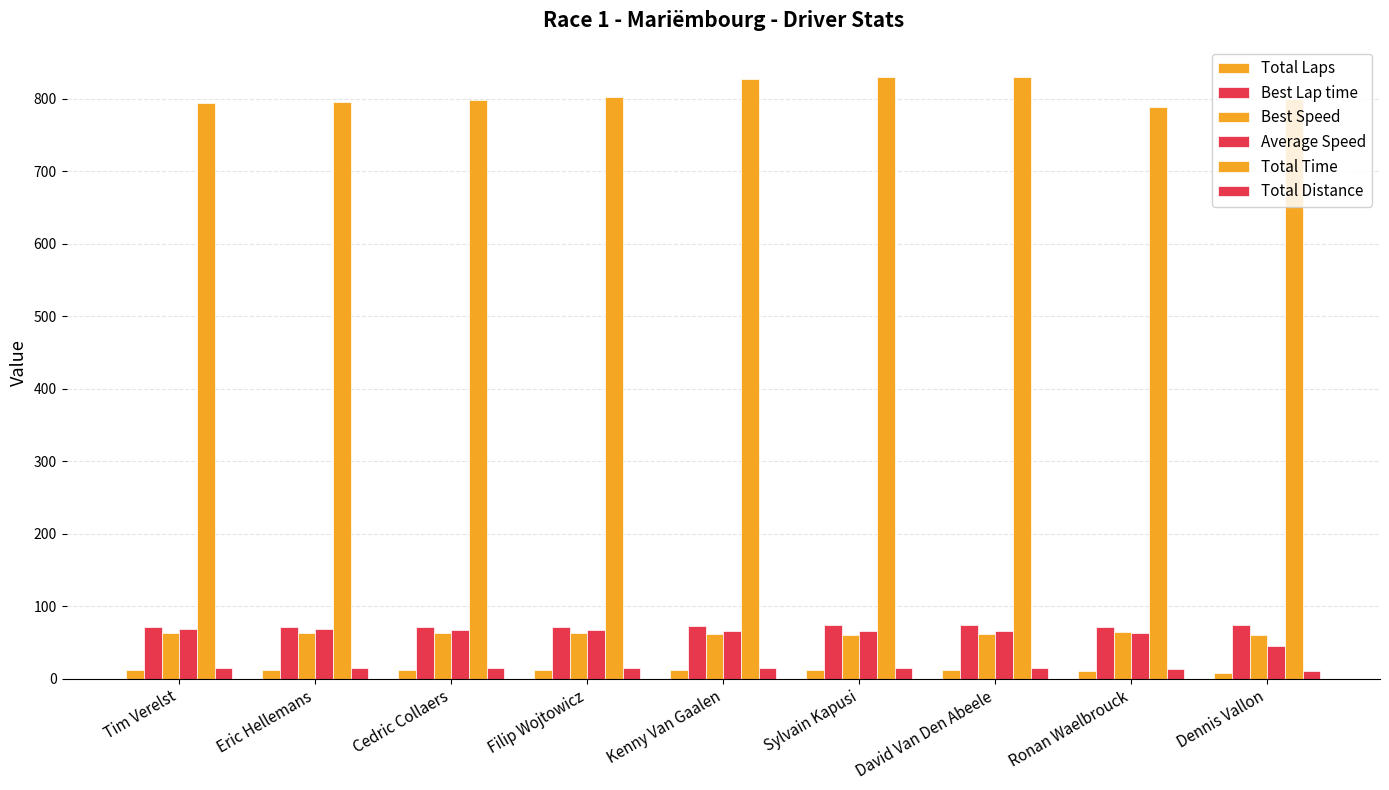

How many distinct data groups are displayed?

6